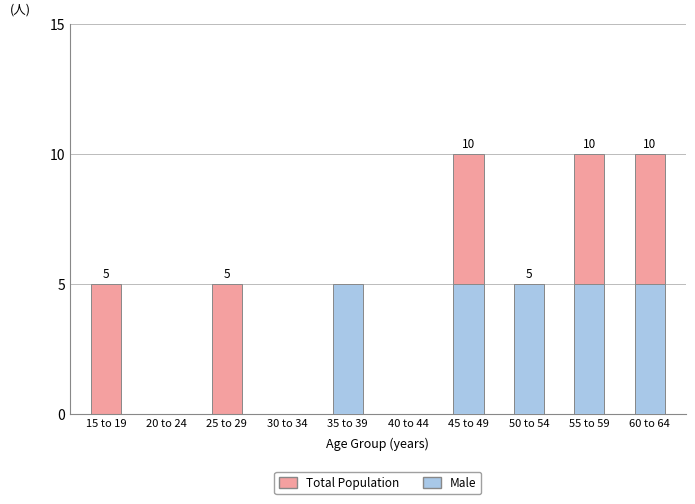

Which category has the lowest value in the Total series?

20 to 24